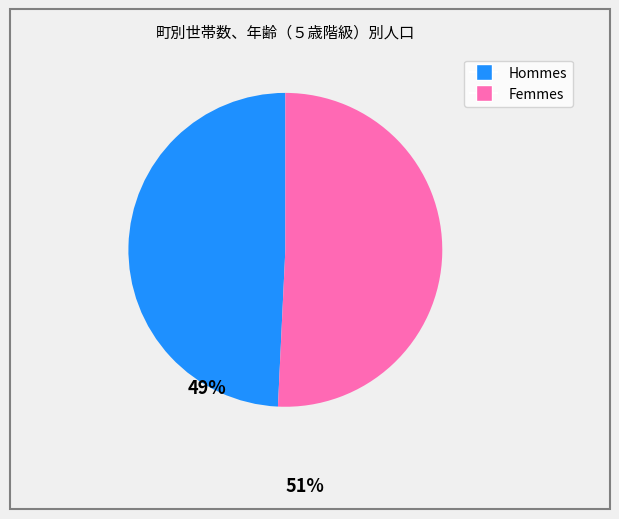

Is there any slice that represents more than half of the pie?

Yes